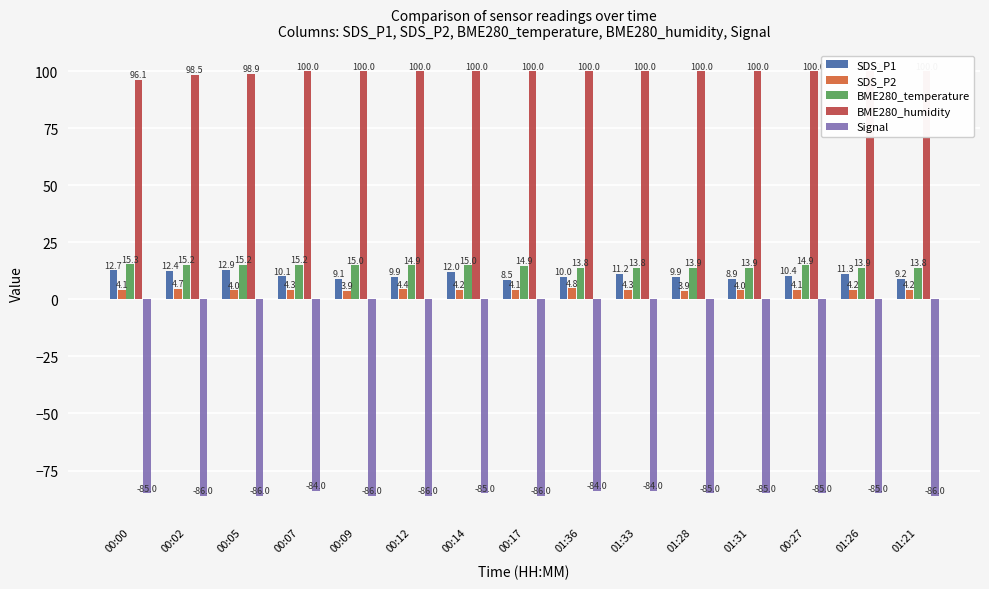

What is the difference between the maximum and minimum values in the SDS_P2 series?

1.0